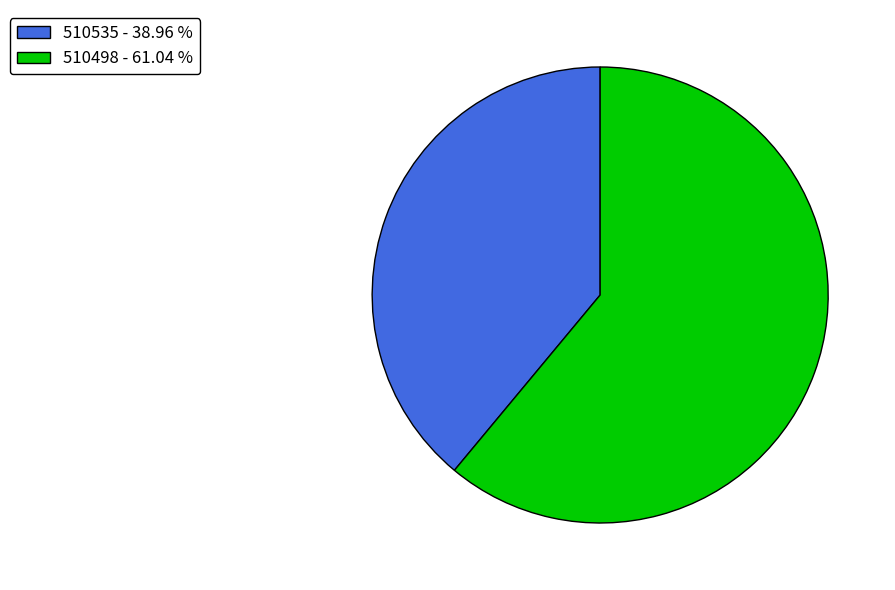

Is the sum of 510498 and 510535 greater than half?

Yes